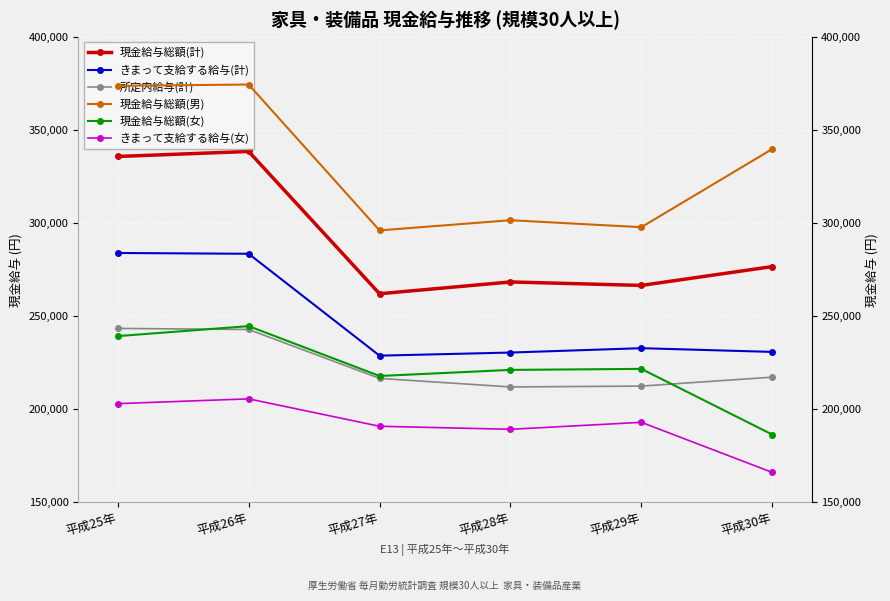

Which series changed the most between 平成27年 and 平成28年?

現金給与総額(計)